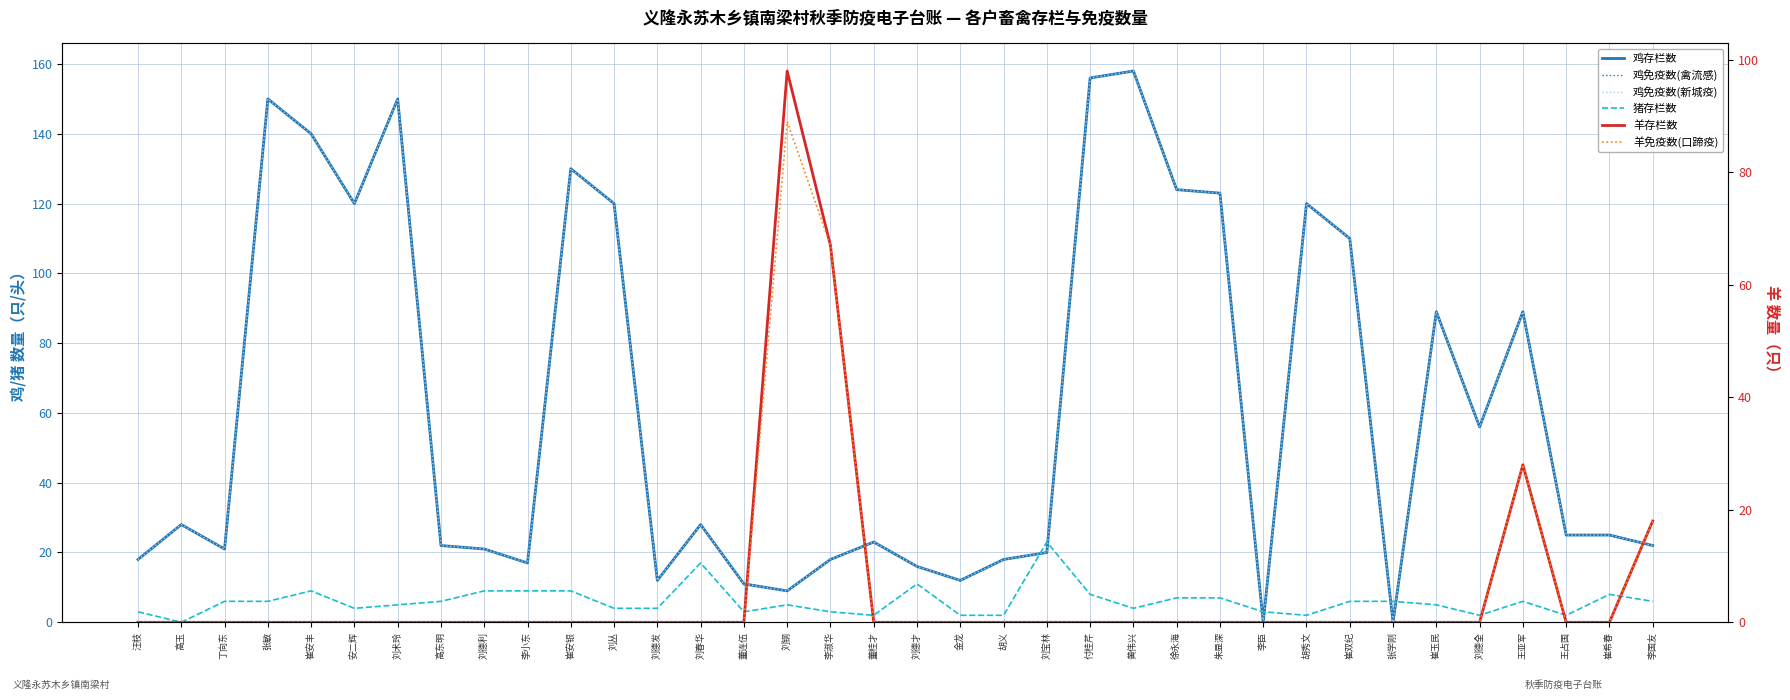

After their last crossing, which series has the higher values: 羊免疫数(口蹄疫) or 鸡免疫数(新城疫)?

鸡免疫数(新城疫)